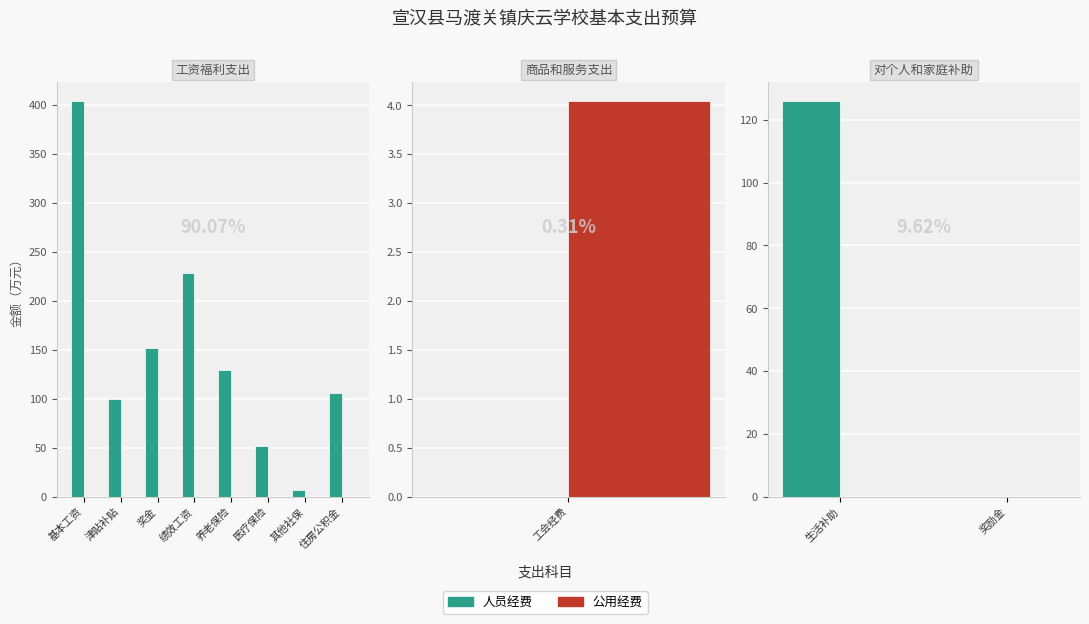

Are the bars grouped side by side (vs. stacked)?

Yes